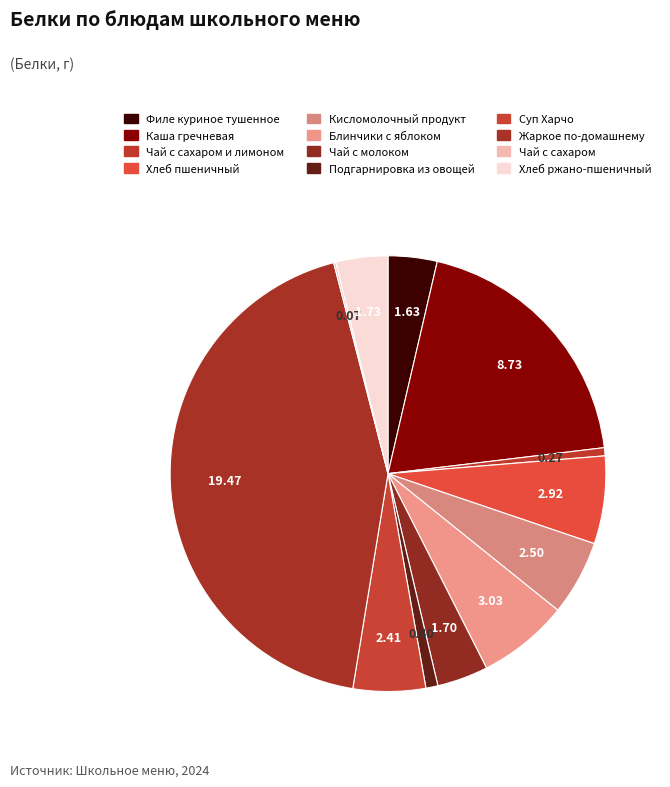

Which slice is the smallest?

Чай с сахаром